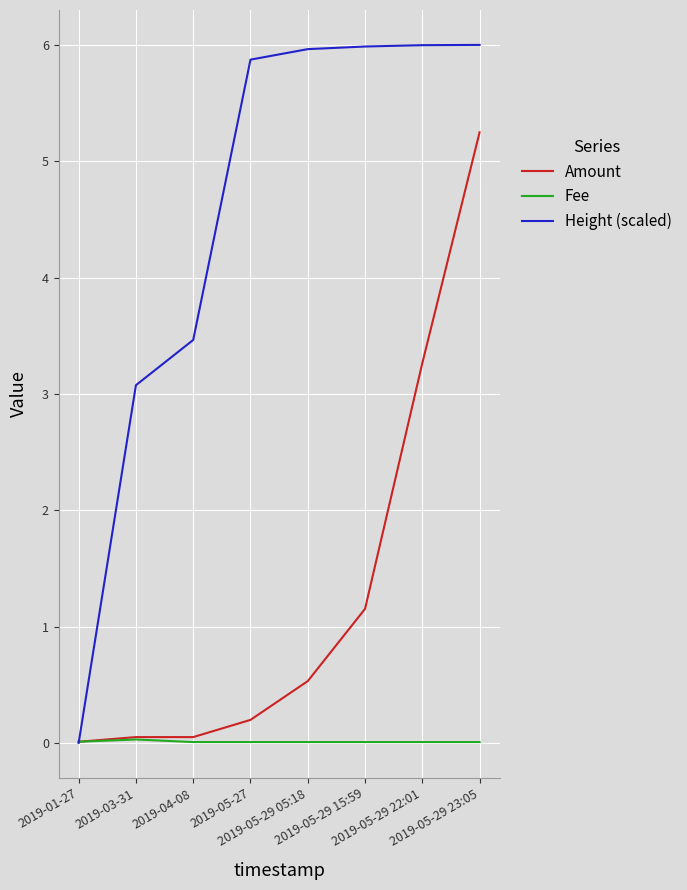

What is the total value across all series at 2019-04-08?

3.5